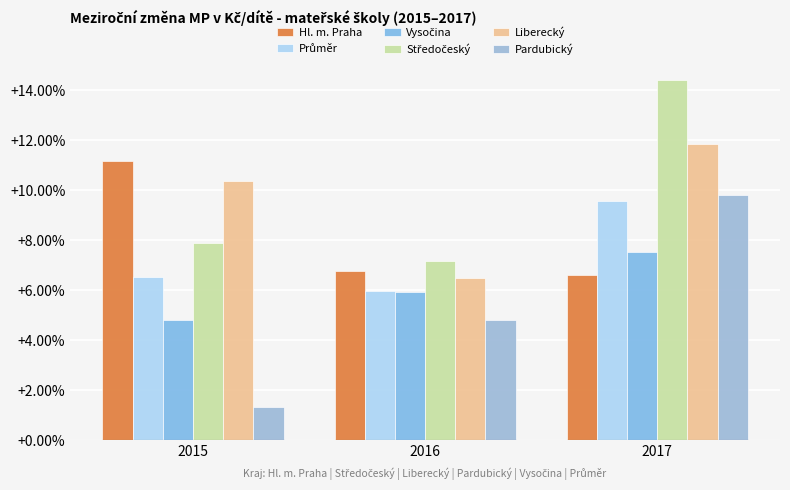

Which category has the lowest value in the Liberecký series?

2016